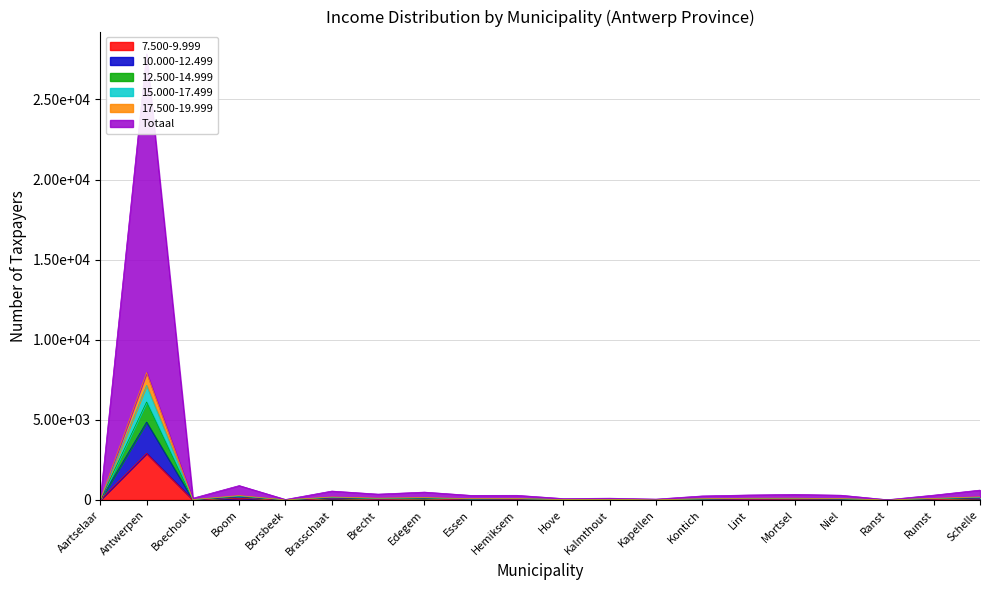

List the labels in order of 15.000-17.499 value, largest first.

Antwerpen, Boom, Schelle, Brasschaat, Edegem, Brecht, Mortsel, Lint, Rumst, Niel, Hemiksem, Essen, Kontich, Kalmthout, Boechout, Hove, Kapellen, Borsbeek, Aartselaar, Ranst